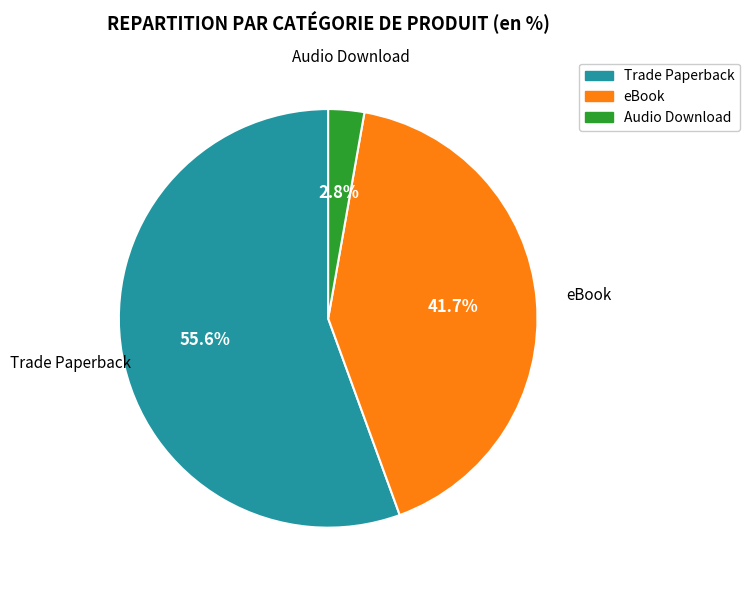

Which has a higher value, eBook or Trade Paperback?

Trade Paperback